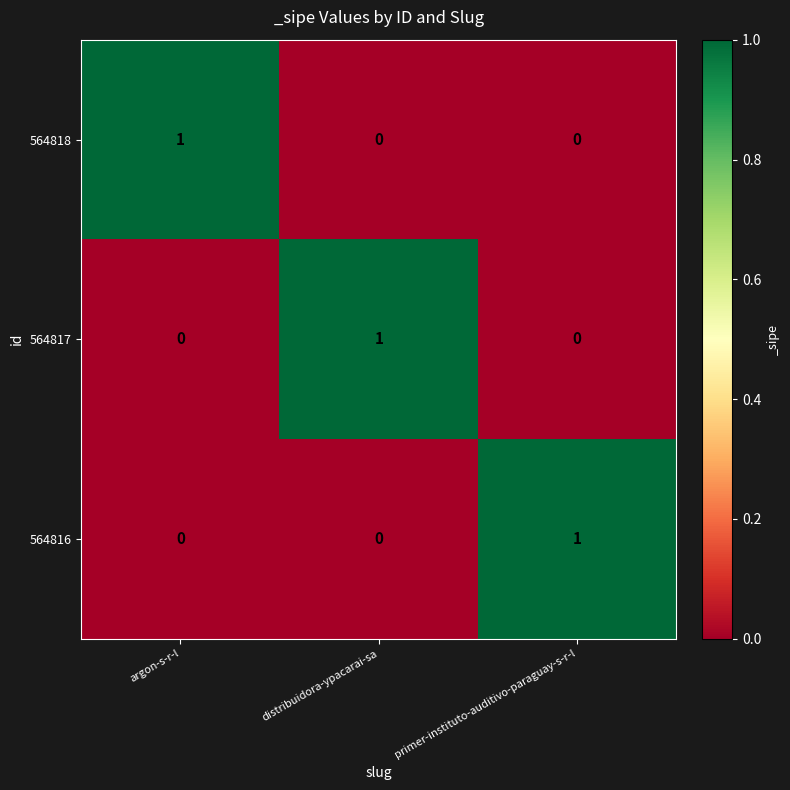

Which category has the highest value in the 564816 series?

primer-instituto-auditivo-paraguay-s-r-l